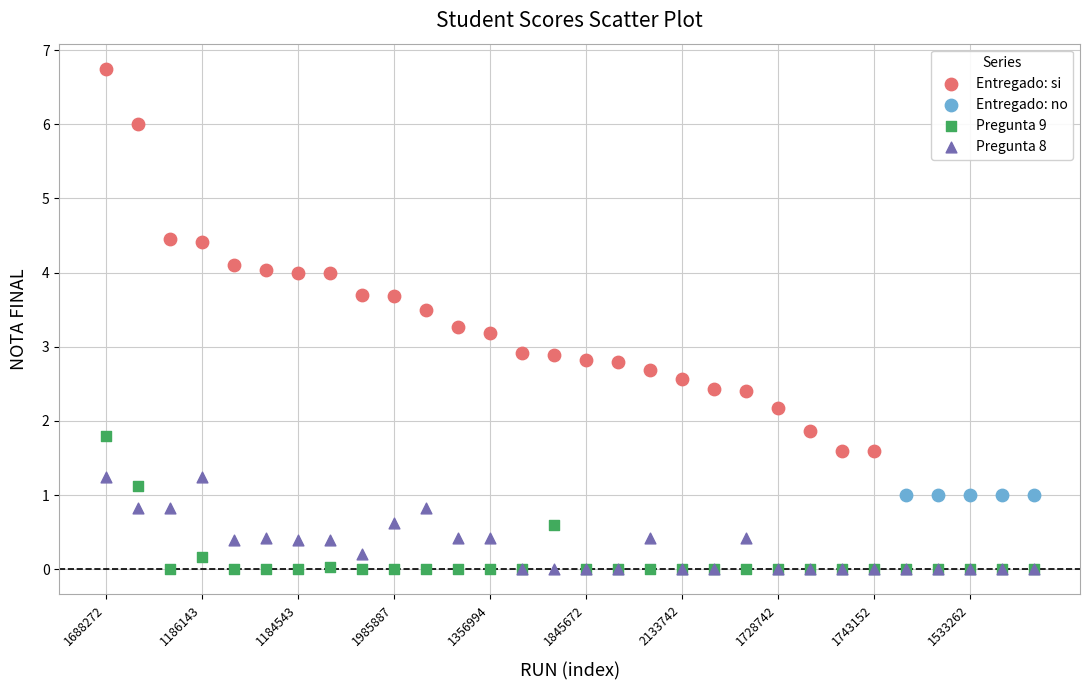

Which series reaches the maximum Y coordinate?

Entregado: si